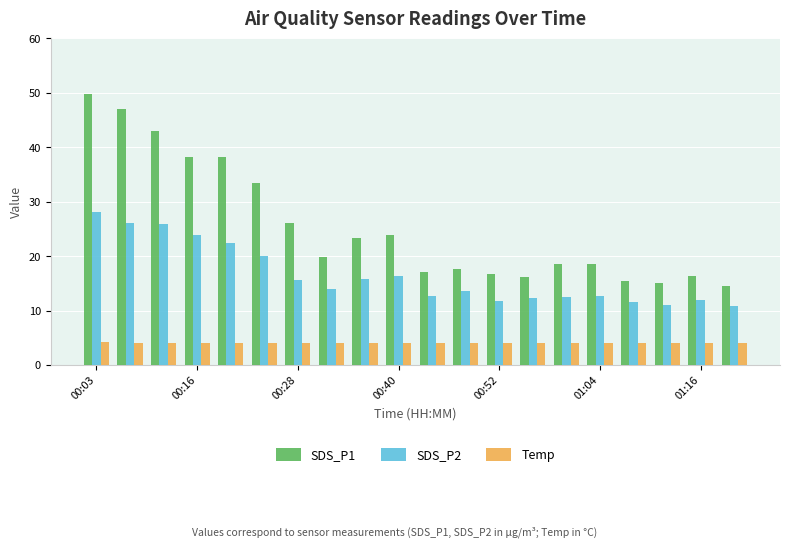

At how many categories does at least one series exceed 6?

20